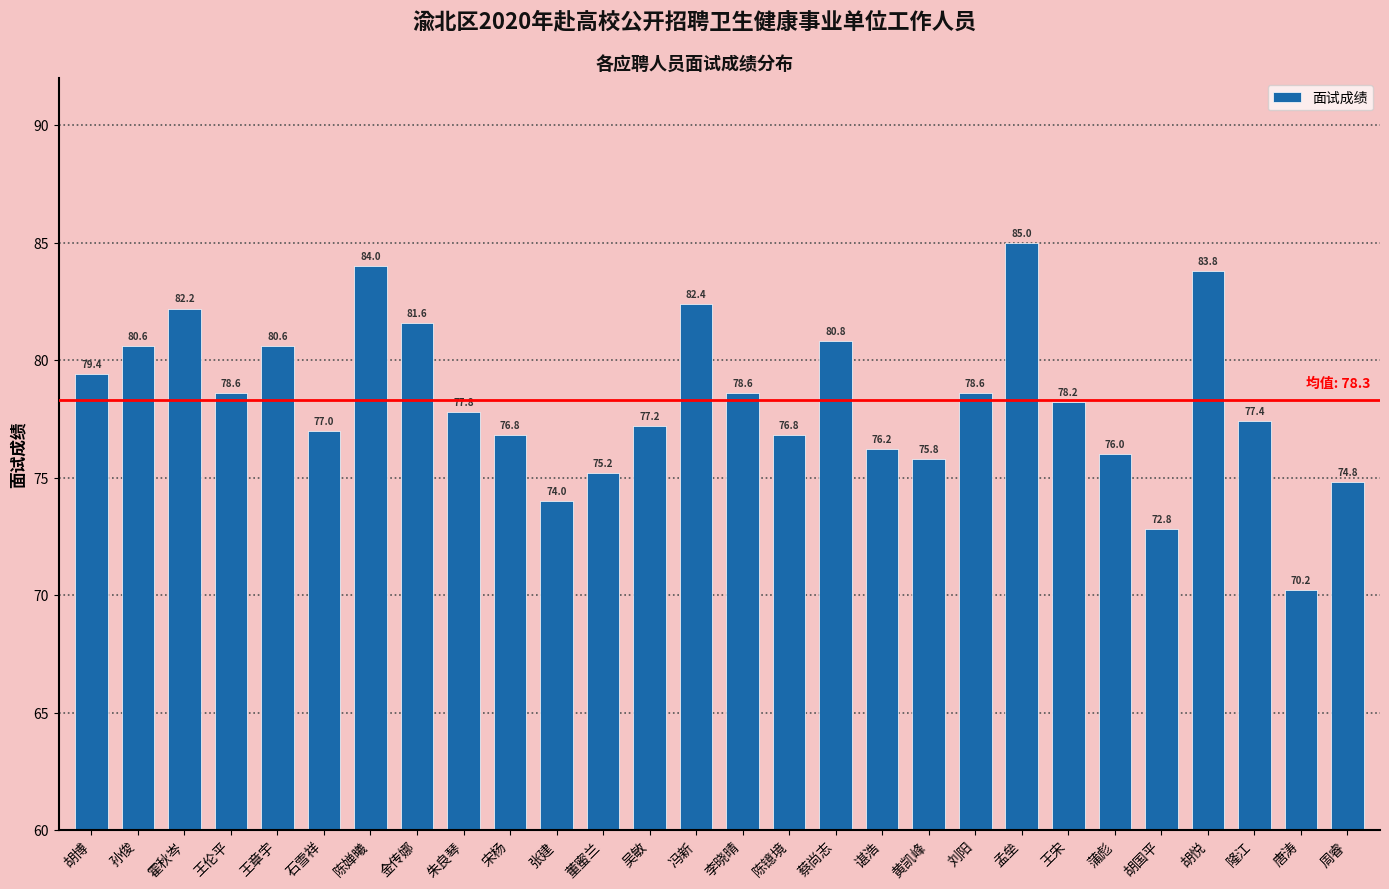

Reading left to right, transcribe all the data shown in this chart.

79.4	80.6	82.2	78.6	80.6	77.0	84.0	81.6	77.8	76.8	74.0	75.2	77.2	82.4	78.6	76.8	80.8	76.2	75.8	78.6	85.0	78.2	76.0	72.8	83.8	77.4	70.2	74.8